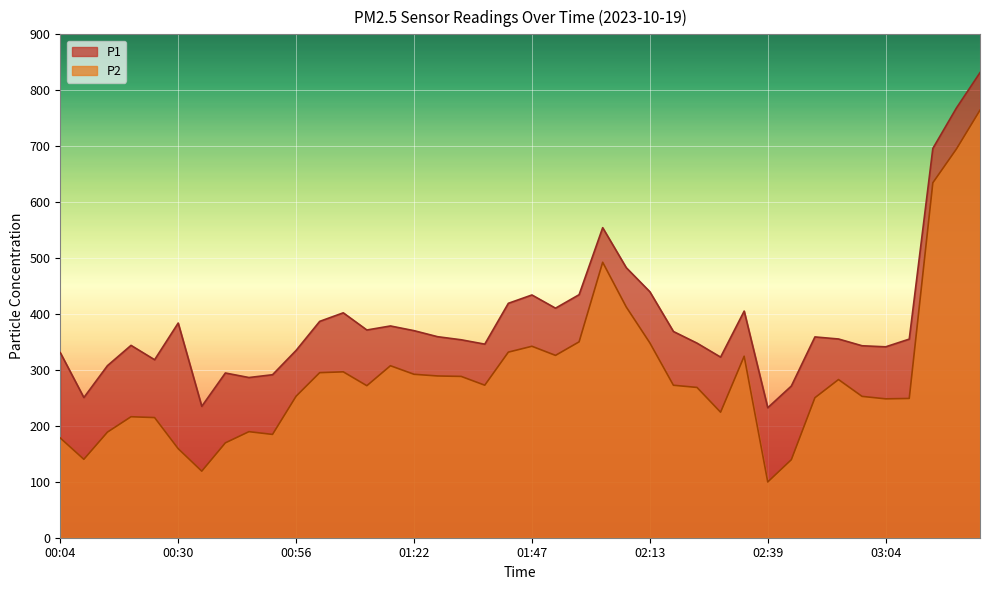

What is the highest value of the P1 series?

831.5